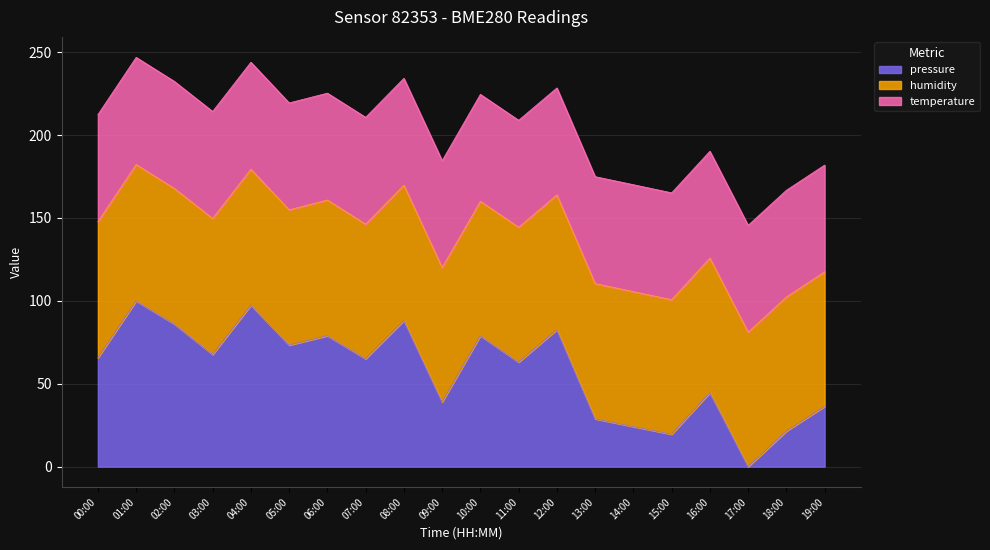

At which category does pressure reach its first local peak?

01:00